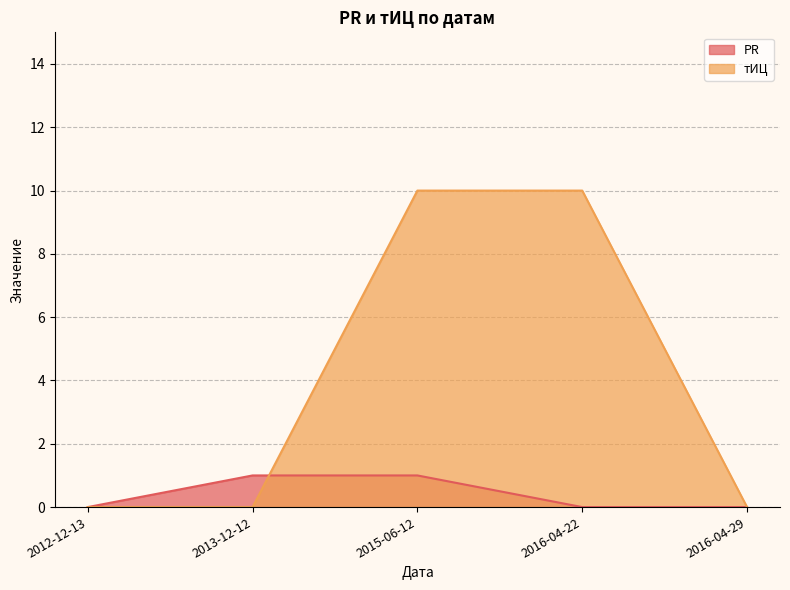

What is the sum of all тИЦ values?

20